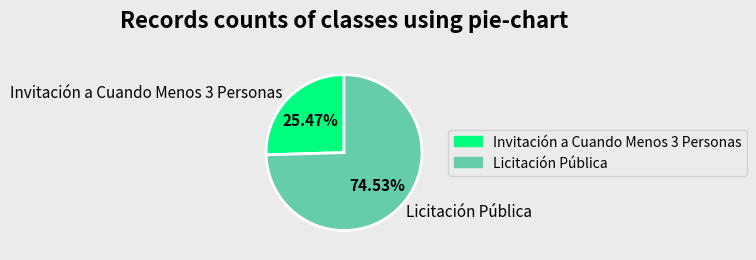

Combined, do Licitación Pública and Invitación a Cuando Menos 3 Personas account for over 50%?

Yes